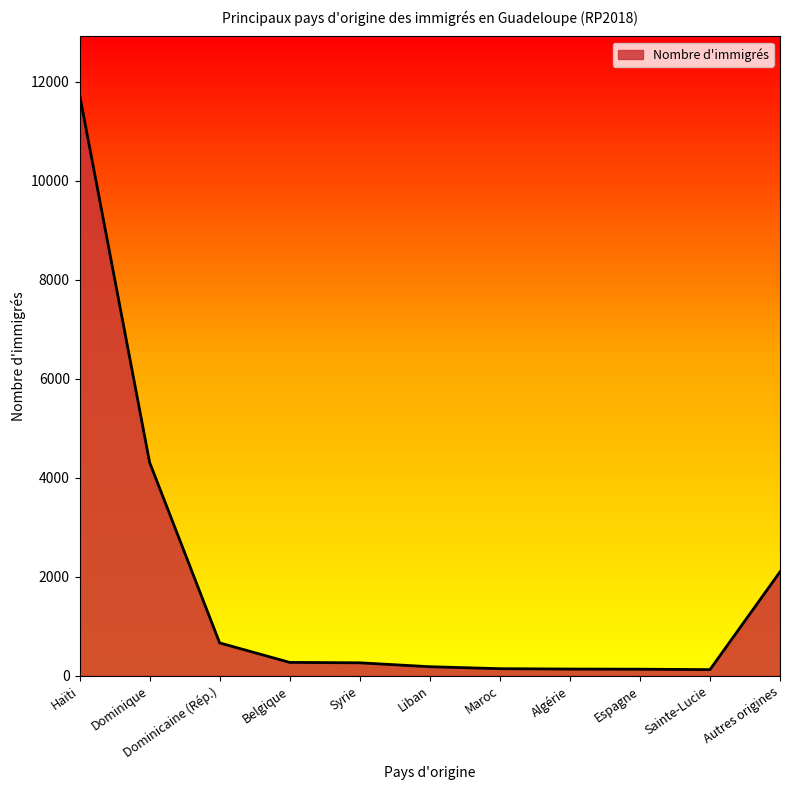

What is the minimum value shown in the chart?

124